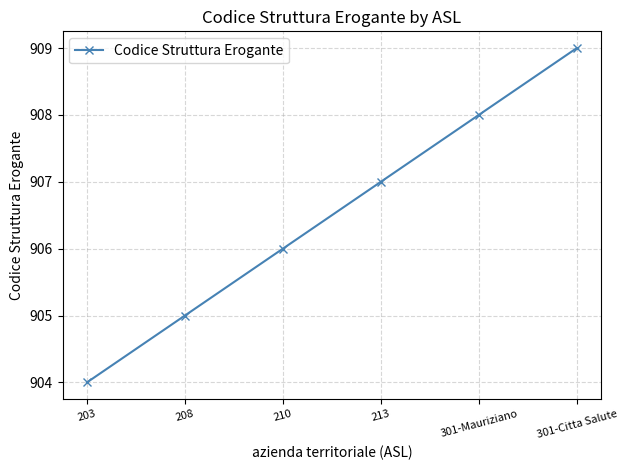

How many series are shown in this chart?

1